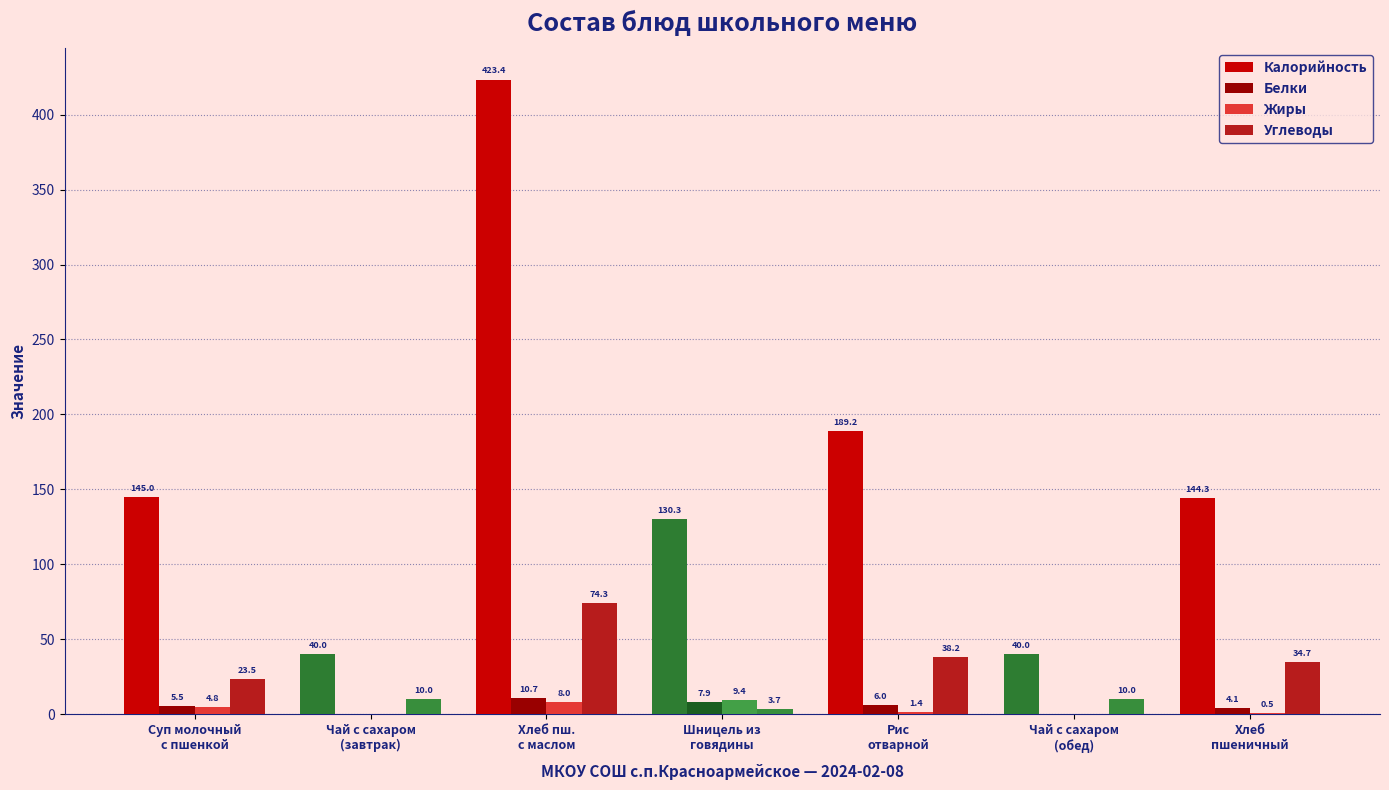

What is the average value of the Углеводы series?

27.8